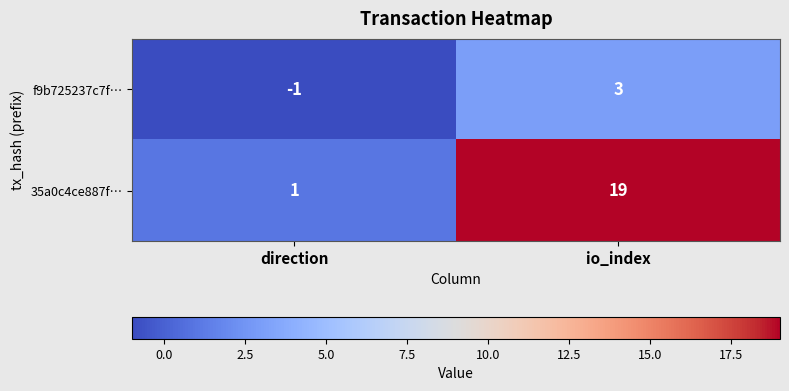

Reading right to left, list all the values displayed in this chart.

f9b725237c7f…: io_index=3	direction=-1
35a0c4ce887f…: io_index=19	direction=1